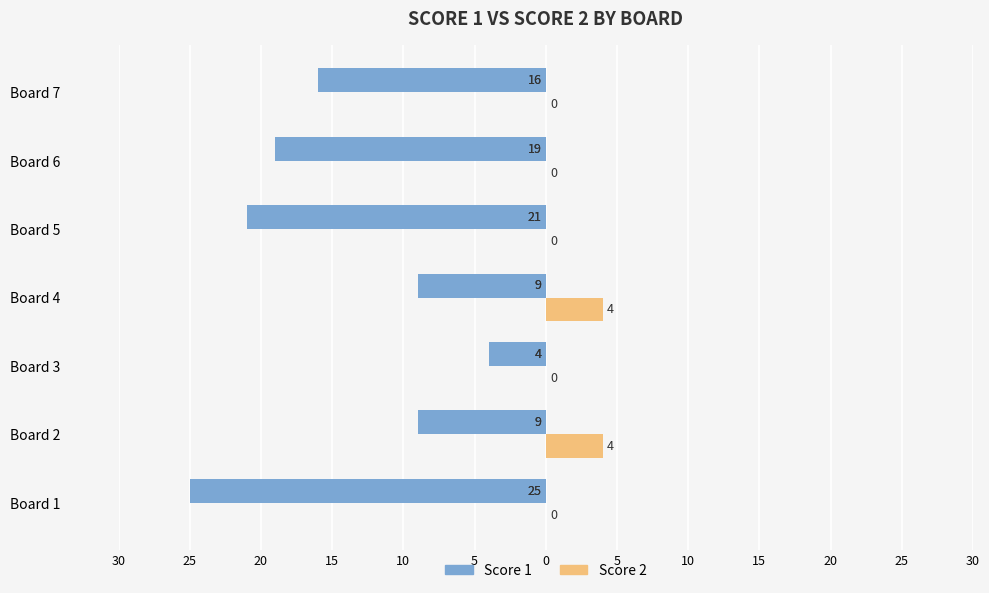

Which series has the widest spread of values?

Score 1